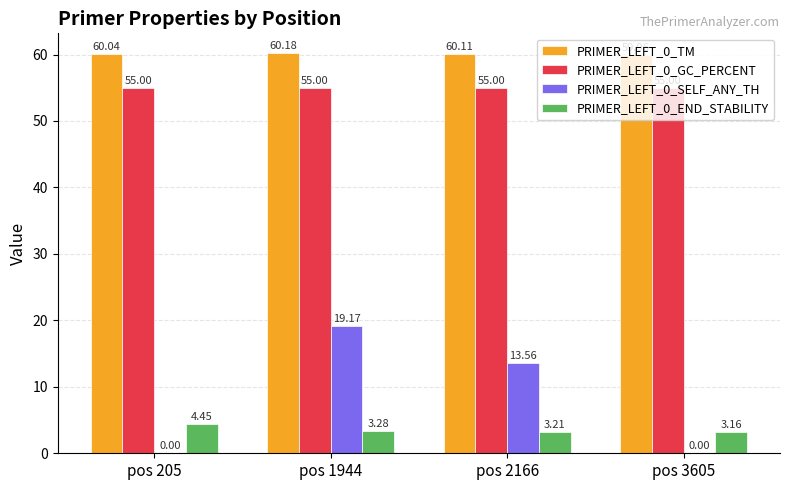

True or false: PRIMER_LEFT_0_GC_PERCENT has a value of 18.1 at pos 1944.

False